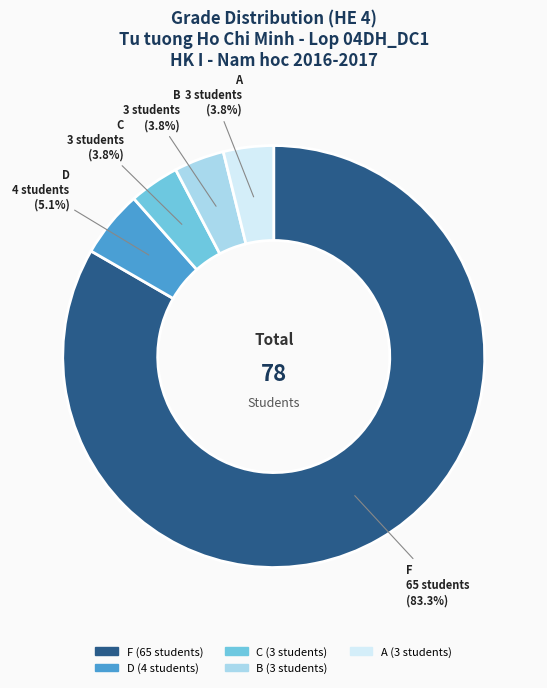

Which slice is the largest?

F (65 students)